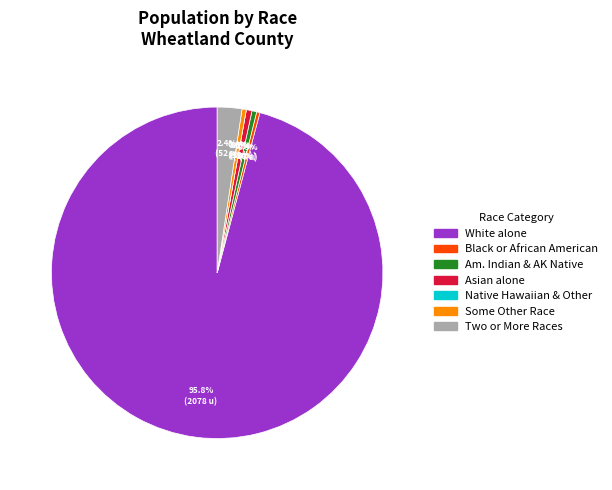

To the nearest percent, what portion does White alone represent?

96%